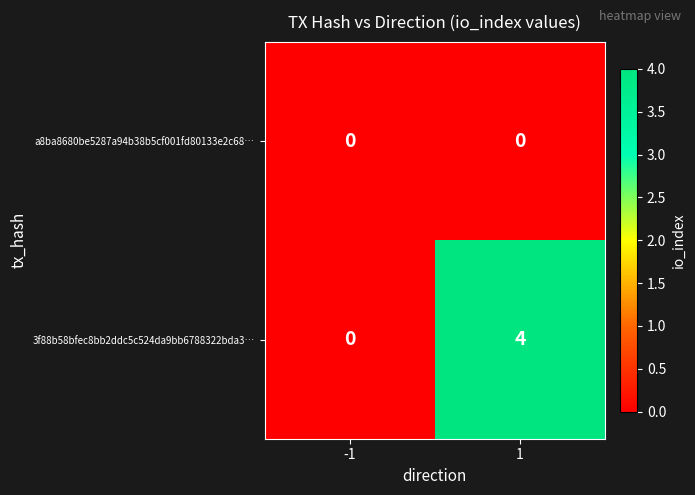

What is the maximum value shown in the chart?

4